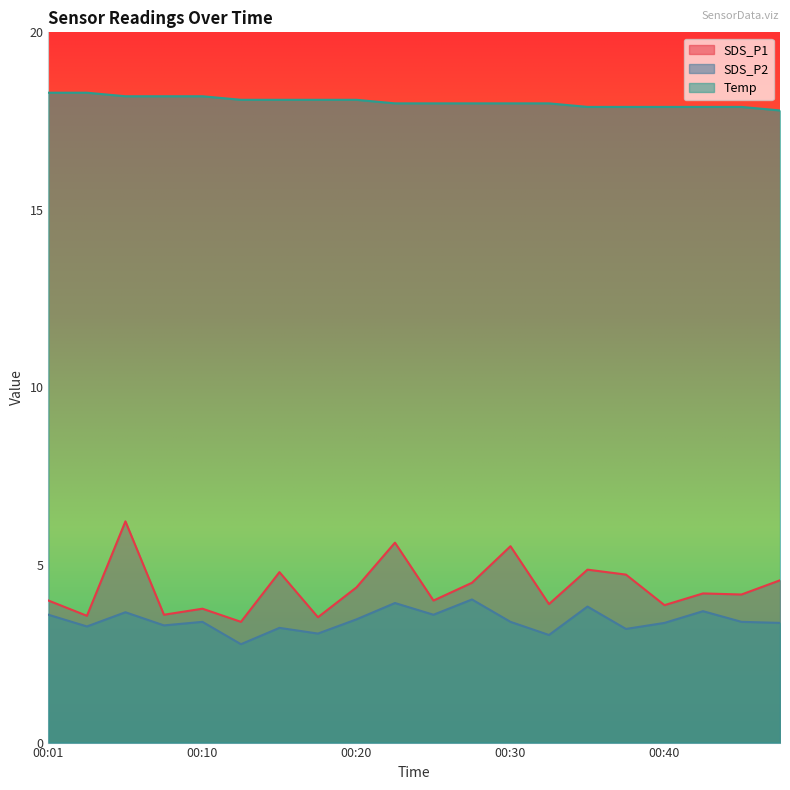

At 00:27, list the series in order from smallest to largest.

SDS_P2, SDS_P1, Temp